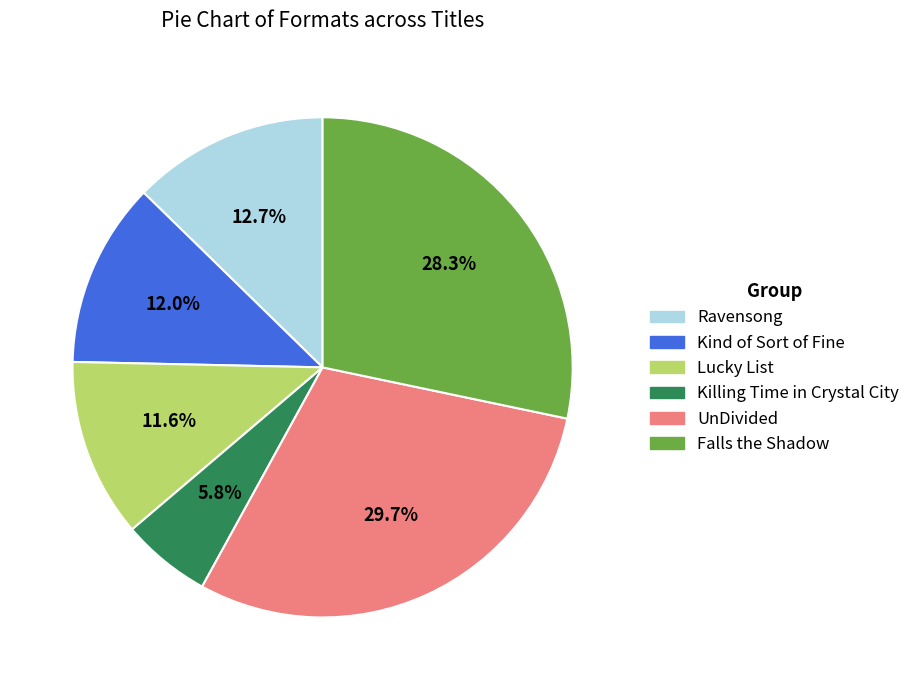

The Lucky List slice represents 1% of the pie. True or false?

False